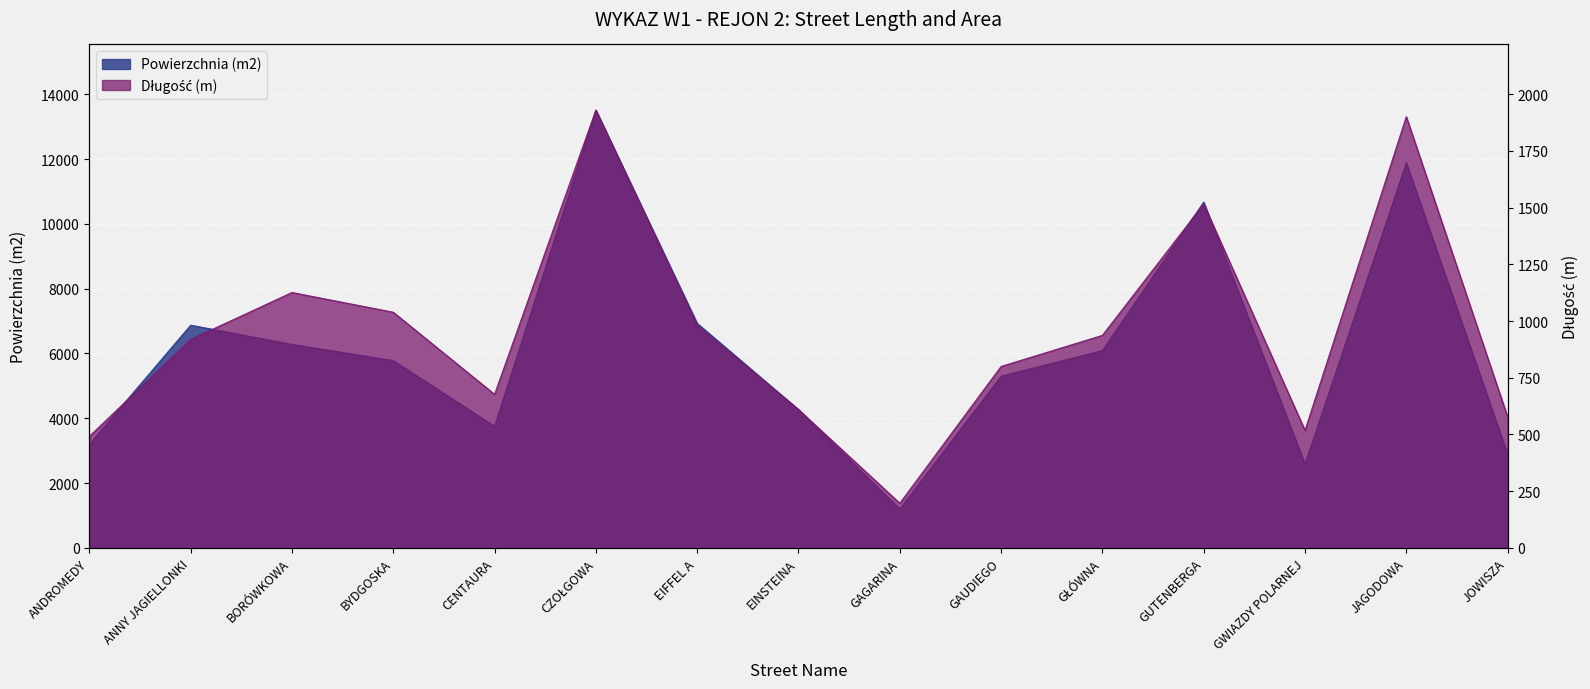

What is the value of the Powierzchnia (m2) point at the 14th from the left?

11883